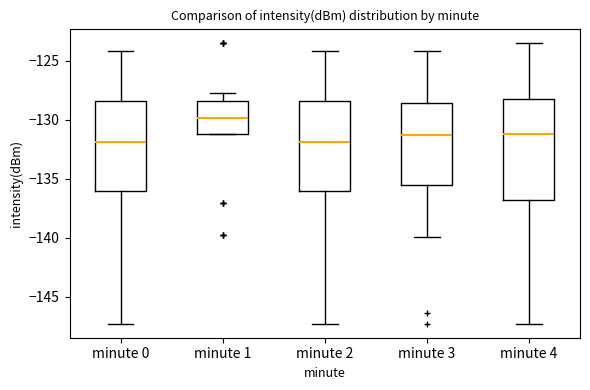

Reading left to right, read every box against the y-axis: the position of its median line, the range the box covers, and the ends of its whiskers. The values are not printed on the chart, so give them approximately, as read against the axis.

minute 0: median -132.0, box -136.0 to -128.5, whiskers -147.5 to -124.0
minute 1: median -130.0, box -131.0 to -128.5, whiskers -131.0 to -127.5
minute 2: median -132.0, box -136.0 to -128.5, whiskers -147.5 to -124.0
minute 3: median -131.5, box -135.5 to -128.5, whiskers -140.0 to -124.0
minute 4: median -131.0, box -137.0 to -128.5, whiskers -147.5 to -123.5